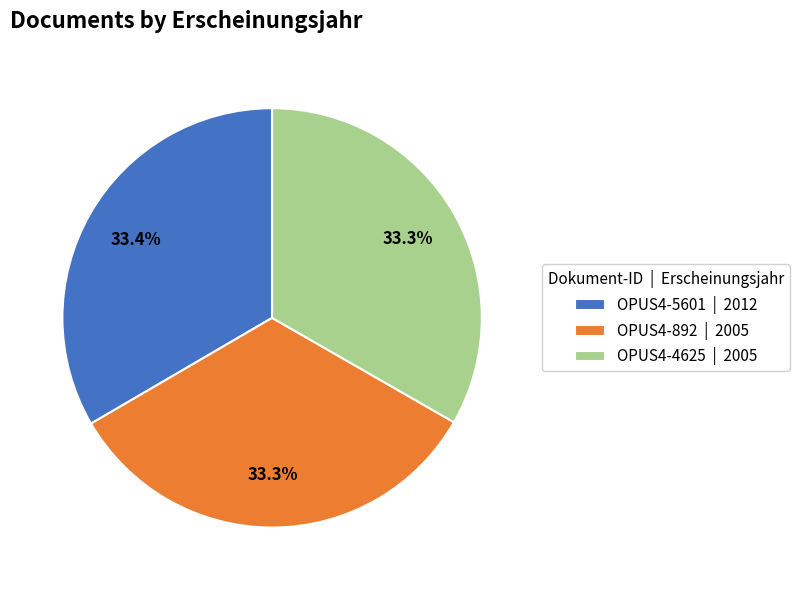

What is the ratio of the value at OPUS4-5601 | 2012 to the value at OPUS4-4625 | 2005?

1.0